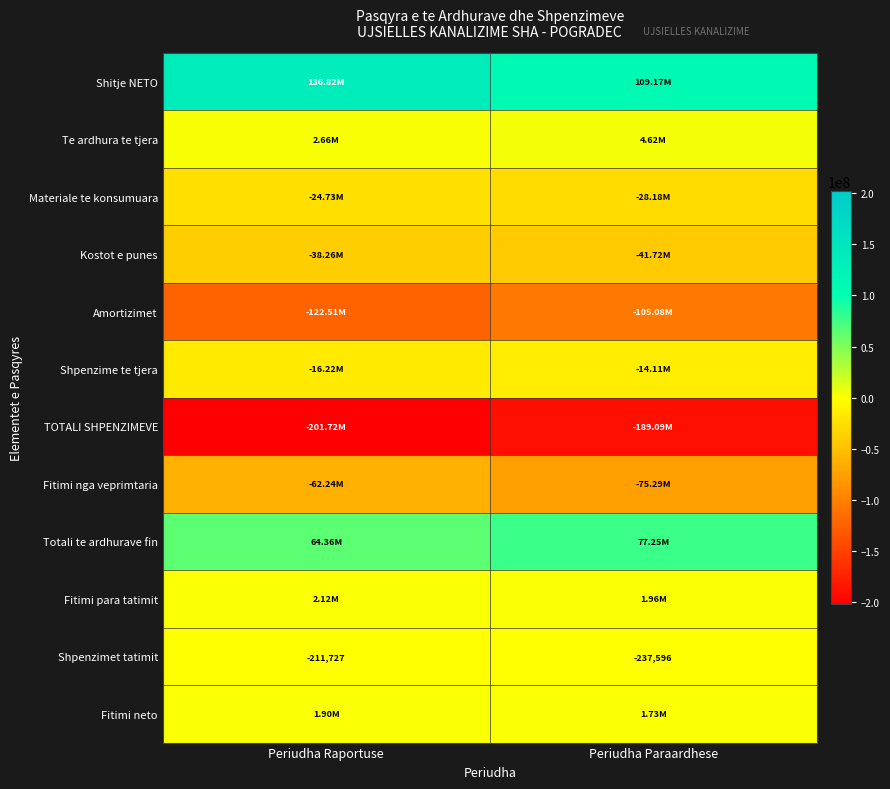

At which label is Shpenzimet tatimit closest to -224661?

Periudha Raportuse